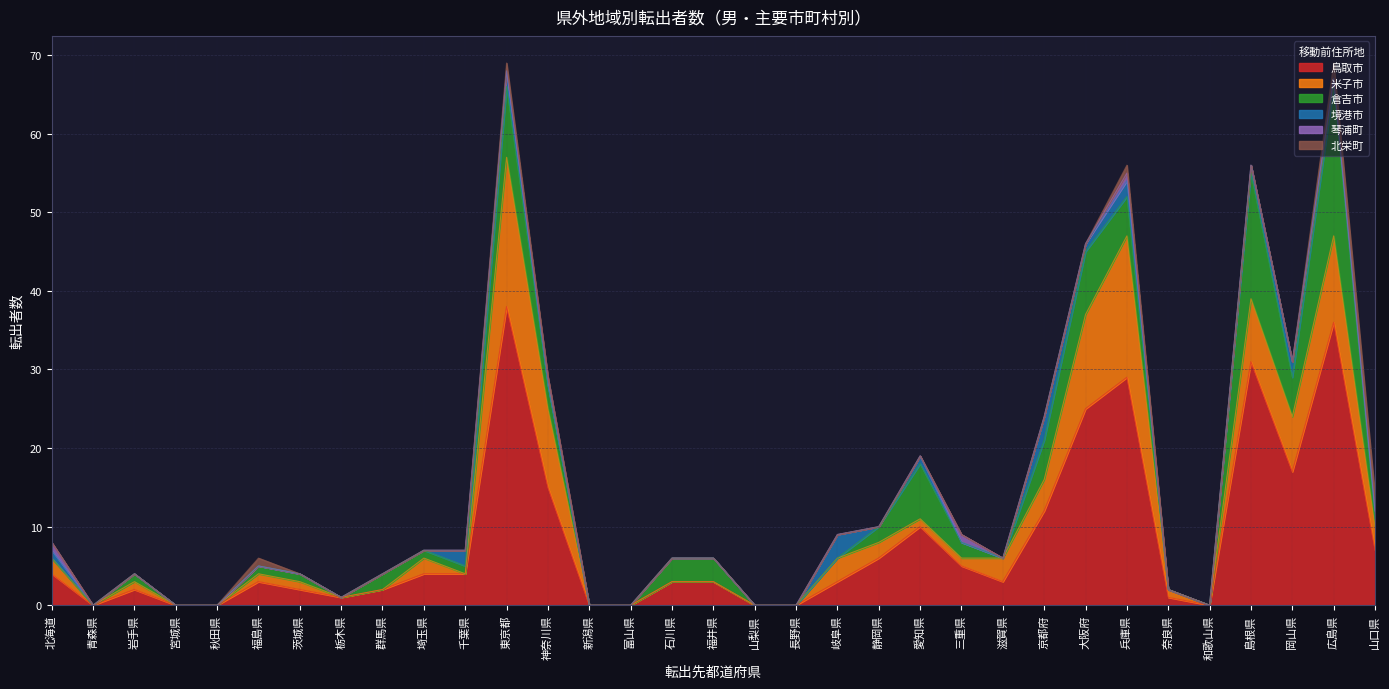

Which series has the widest spread of values?

鳥取市